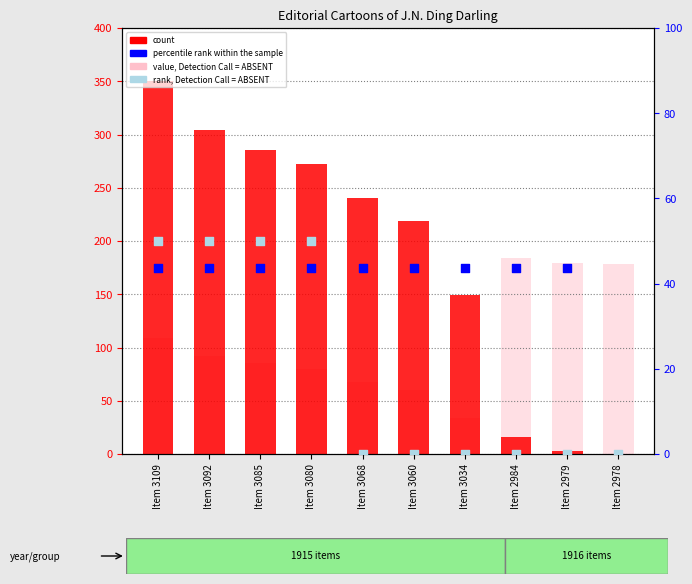

What is the total value across all series at Item 3034?

358.6